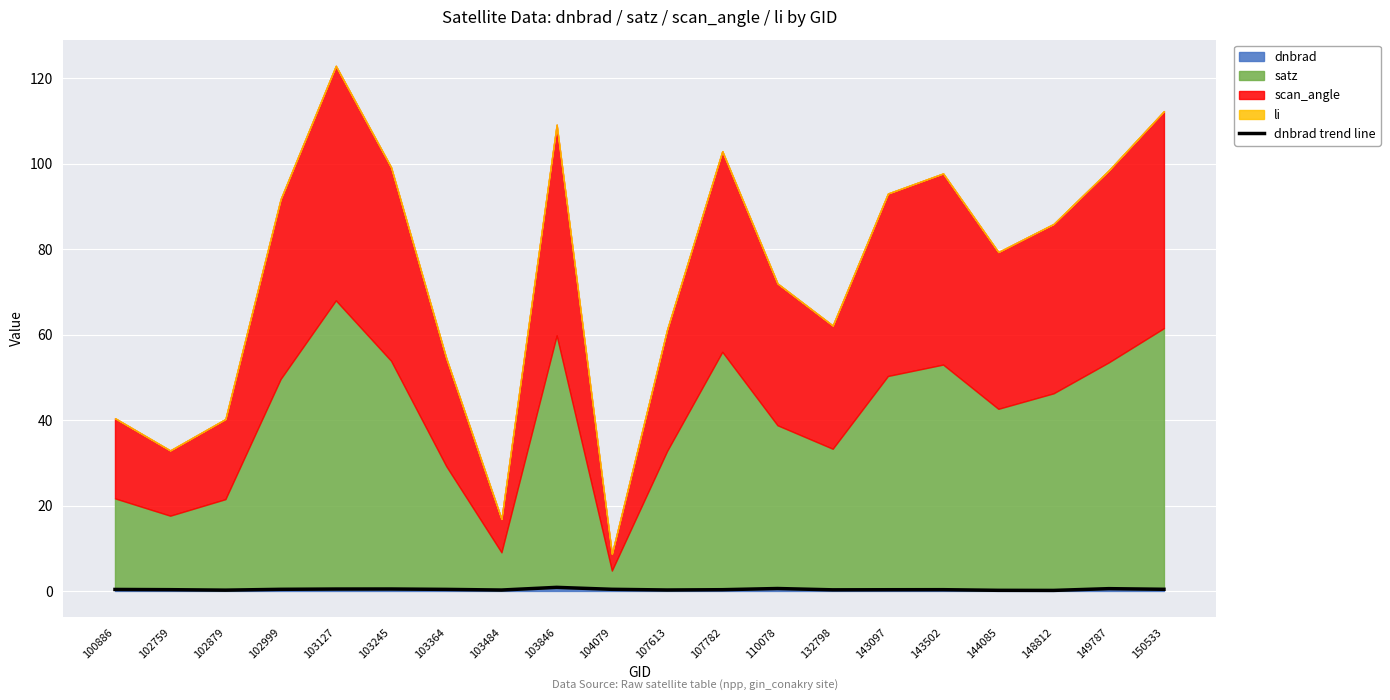

Which label corresponds to the smallest value in the chart?

148812